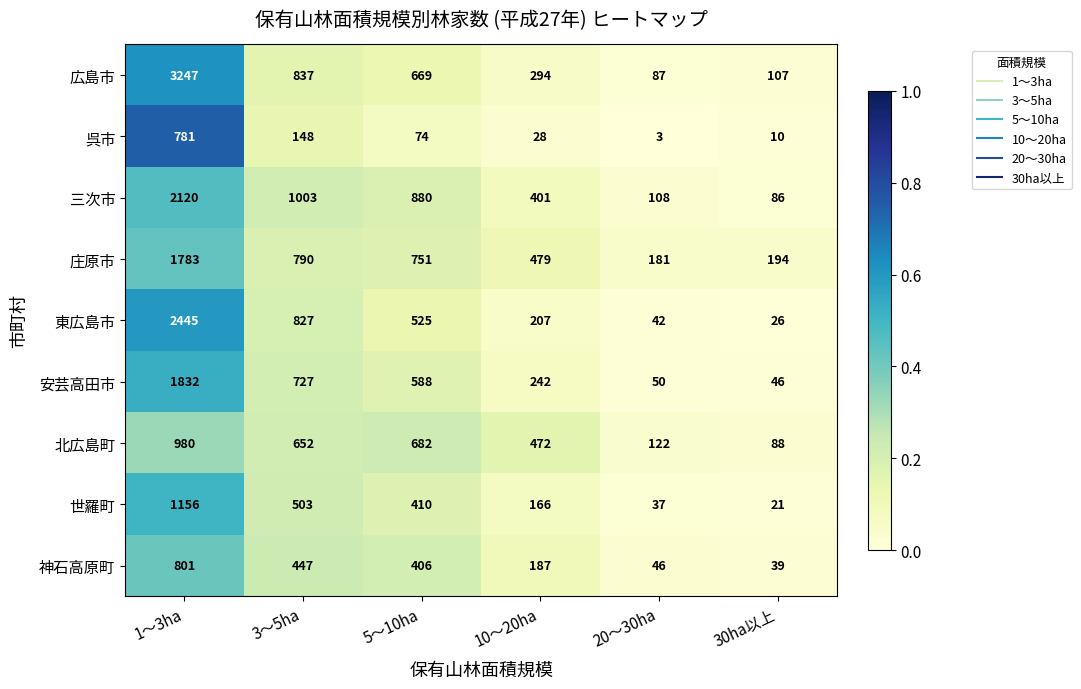

What is the spread (max minus min) of values at 3〜5ha?

855